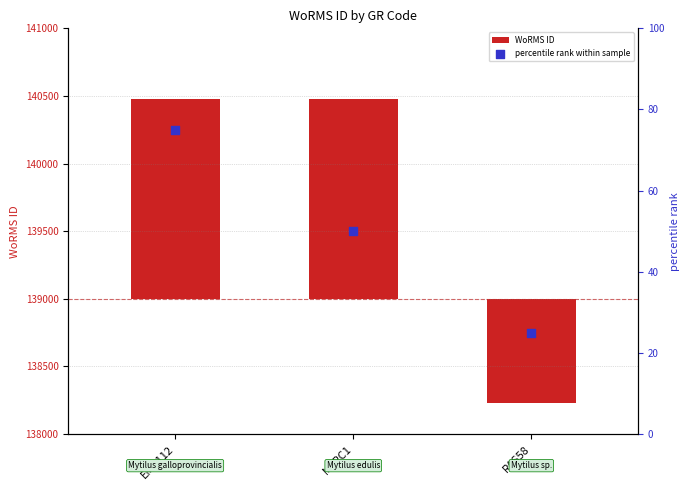

Is the value of WoRMS ID at EMR112 greater than the value of percentile rank within sample at EMR112?

Yes